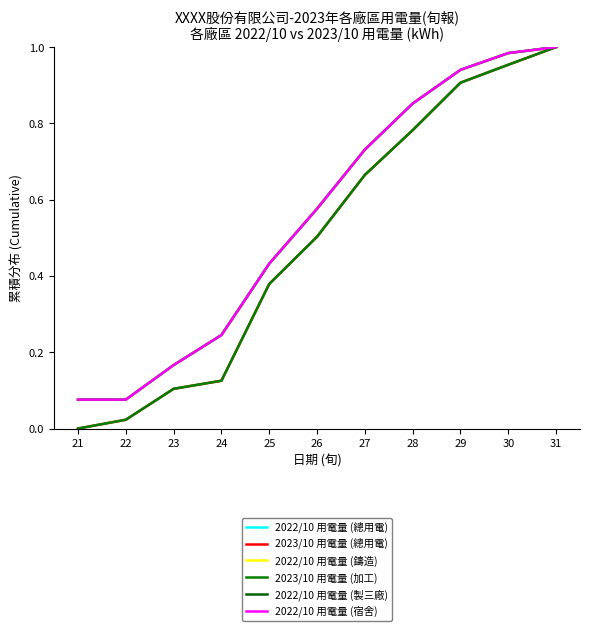

At which label does 2023/10 用電量 (加工) reach its peak?

31